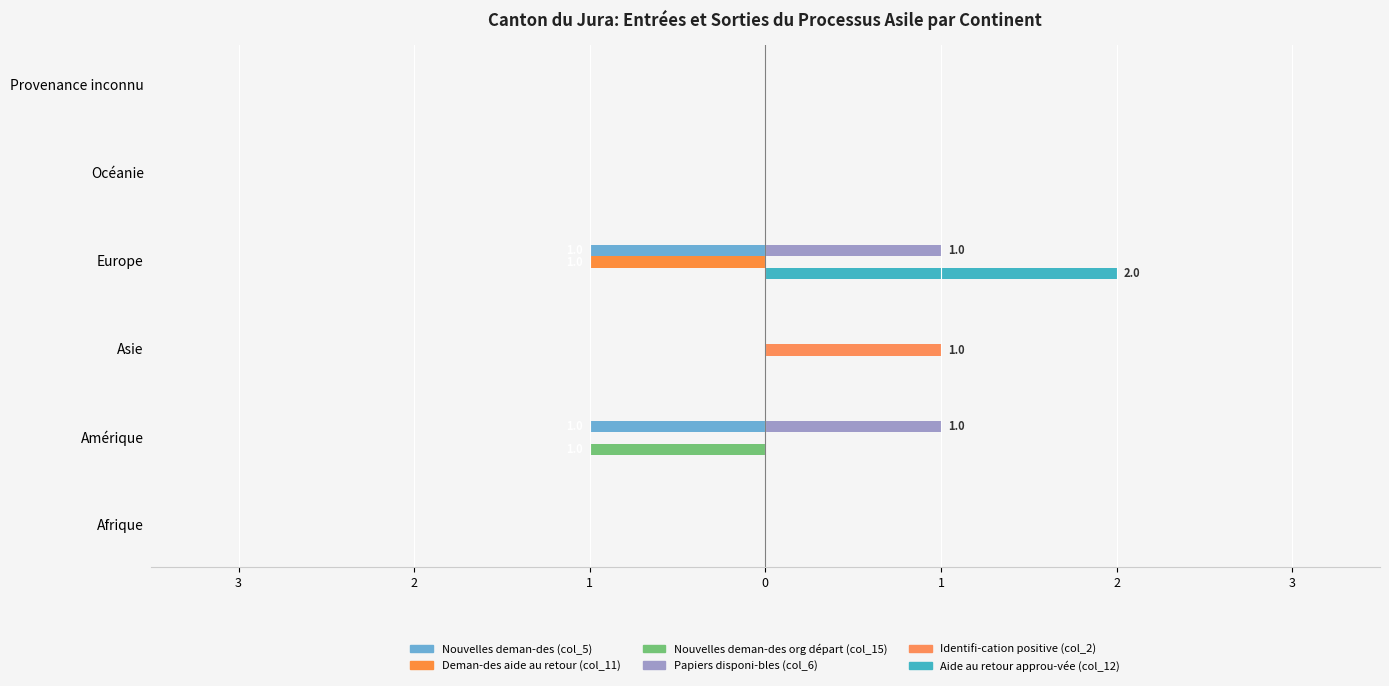

At how many categories does at least one series exceed 0?

3